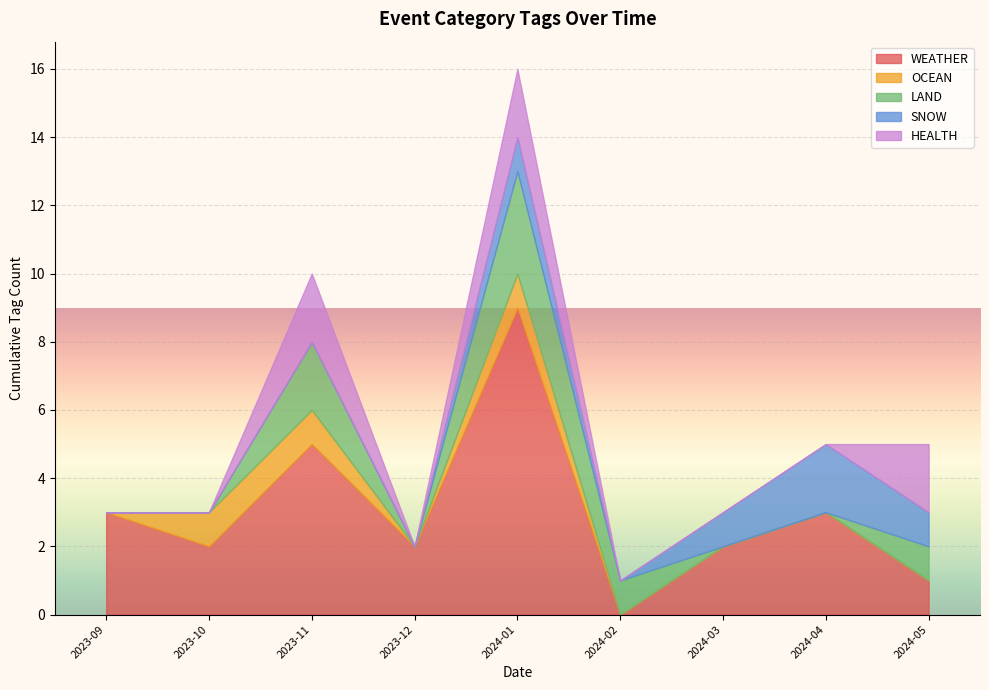

Which series has the largest total across all categories?

WEATHER